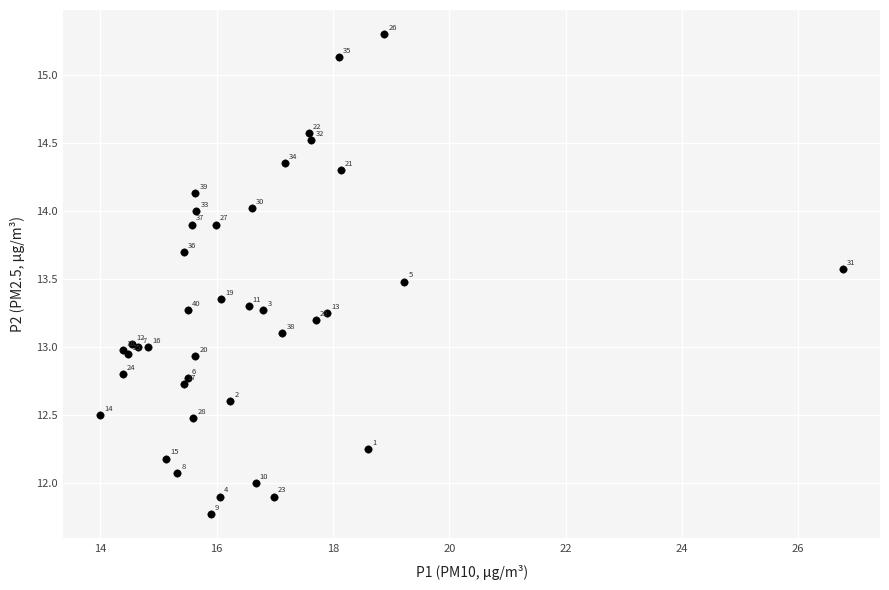

What Y value in the scatter plot is closest to 13?

13.0